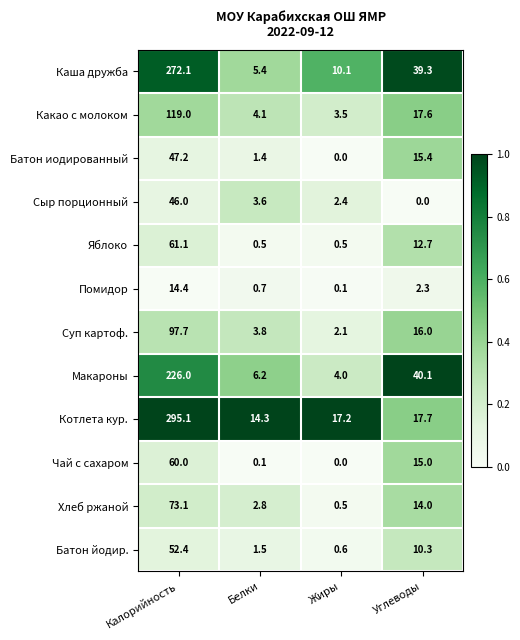

Rank the series at Белки from lowest to highest value.

Чай с сахаром, Яблоко, Помидор, Батон иодированный, Батон йодир., Хлеб ржаной, Сыр порционный, Суп картоф., Какао с молоком, Каша дружба, Макароны, Котлета кур.